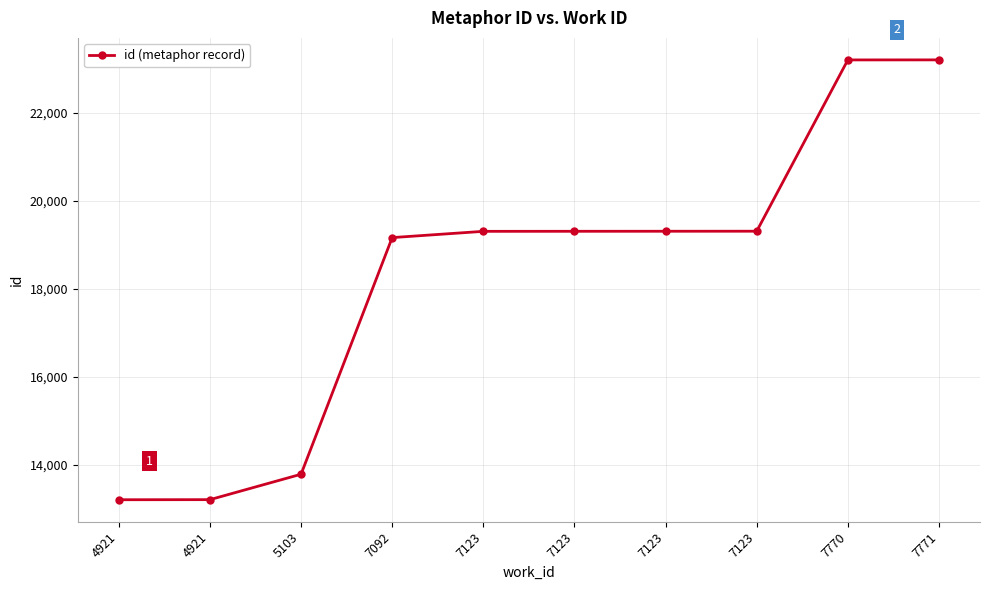

How many categories are shown in the chart?

10